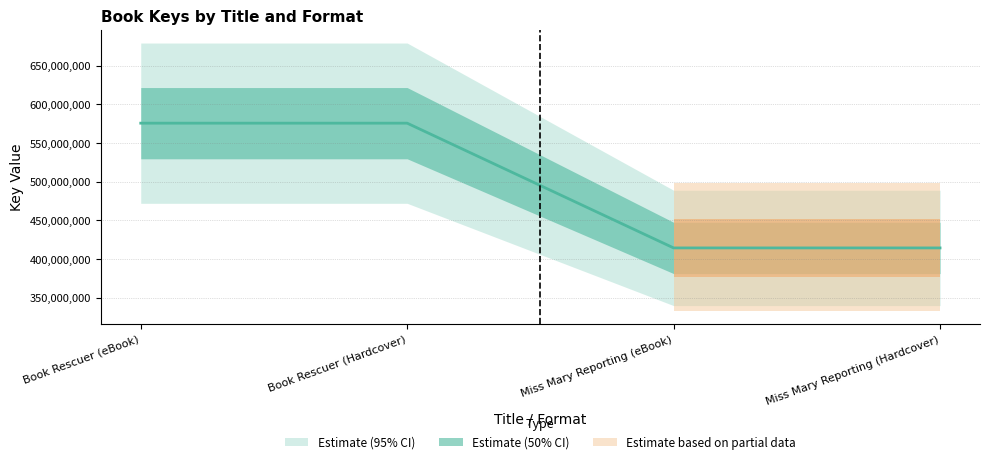

What is the minimum value shown in the chart?

414286634